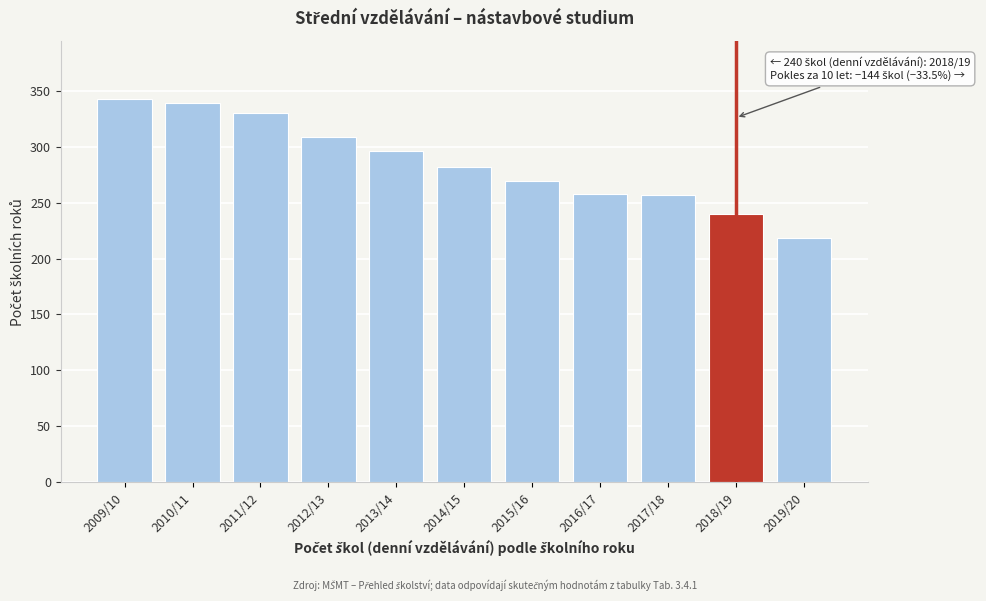

What position from the left is 2016/17?

8